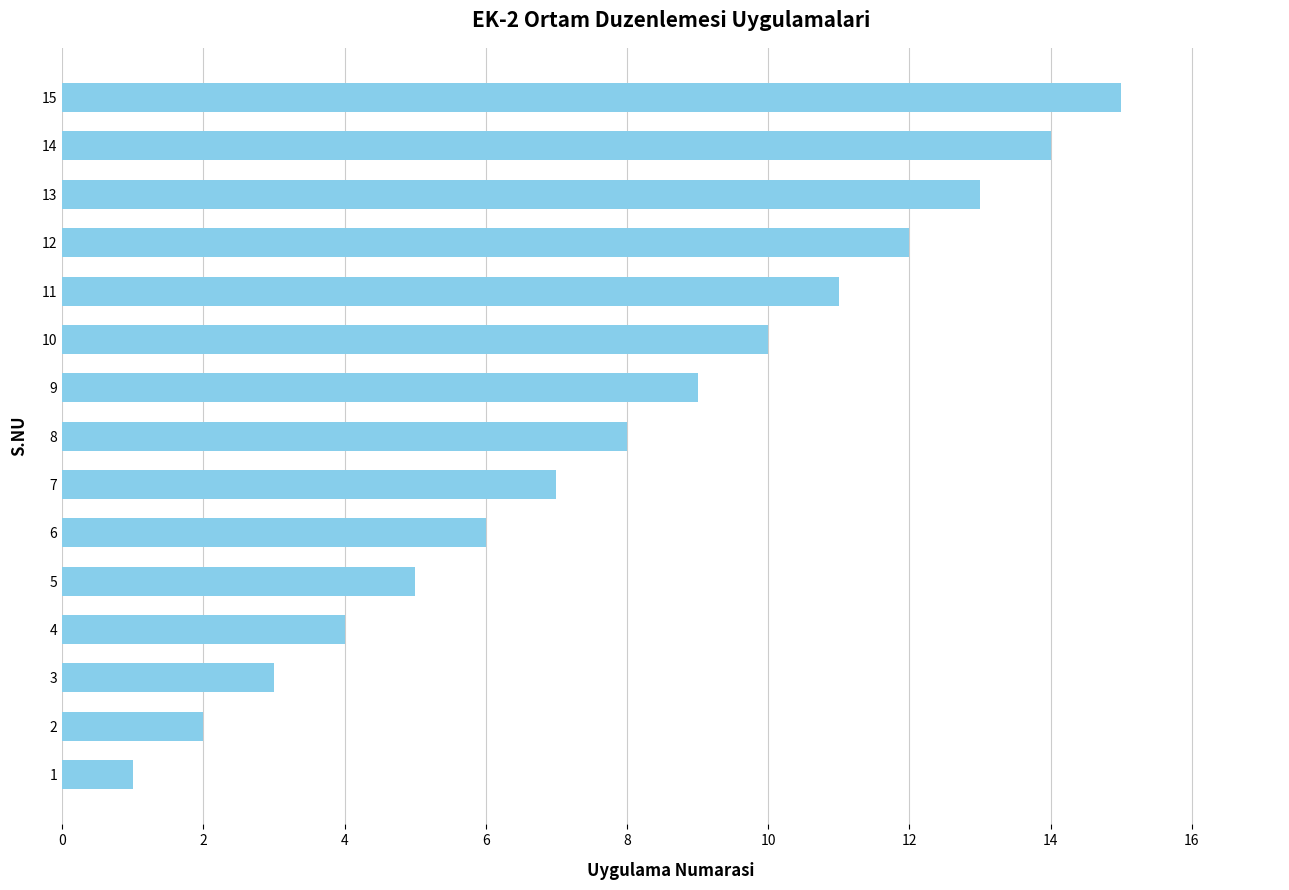

What is the change in value from 9 to 13?

+4